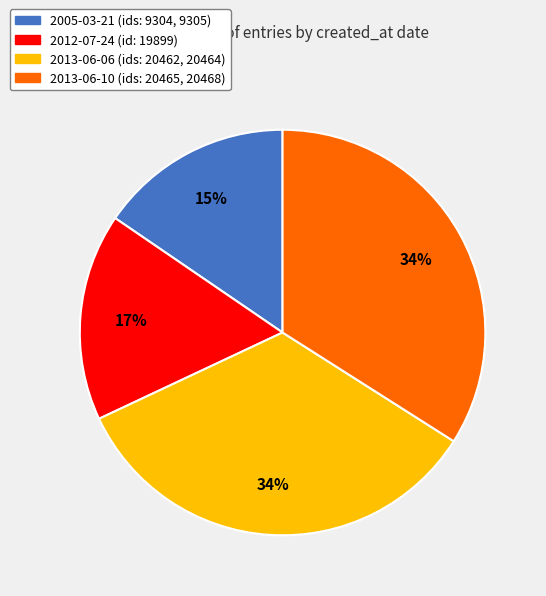

Is there any slice that represents more than half of the pie?

No